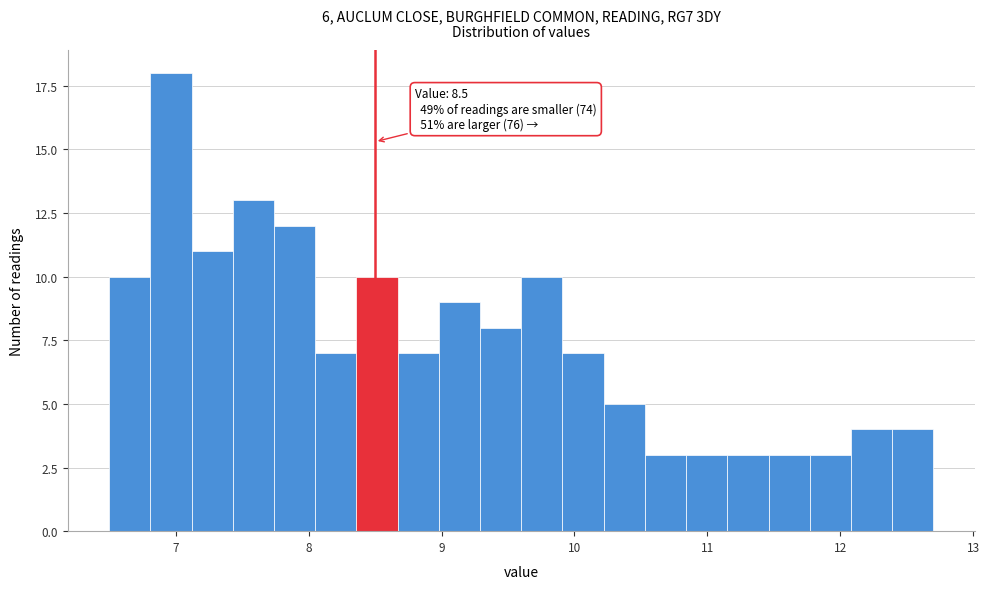

Around what value on the x-axis is the tallest bar? Give the approximate position of its centre, as read against the axis.

7.0